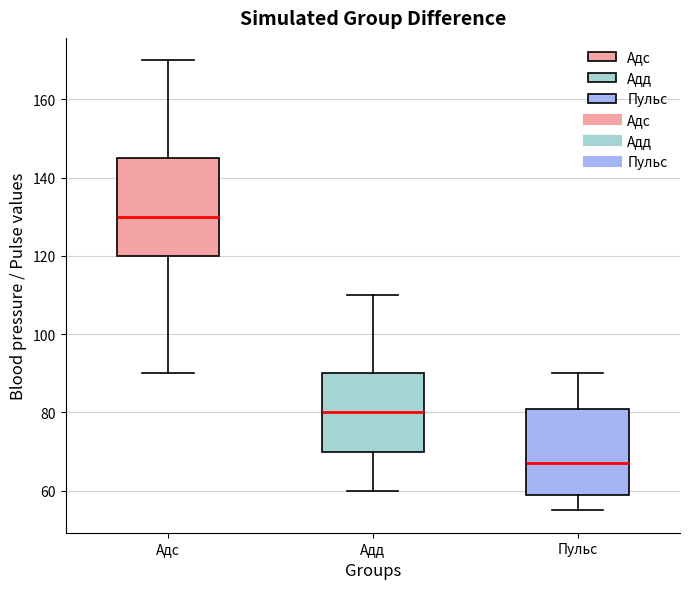

Which box's median line is the highest?

Адс